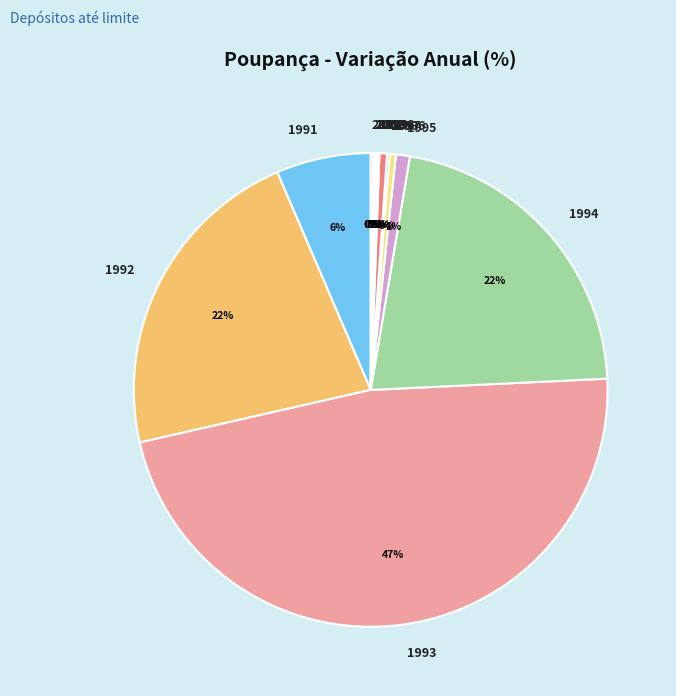

To the nearest percent, what is the average slice percentage?

8%